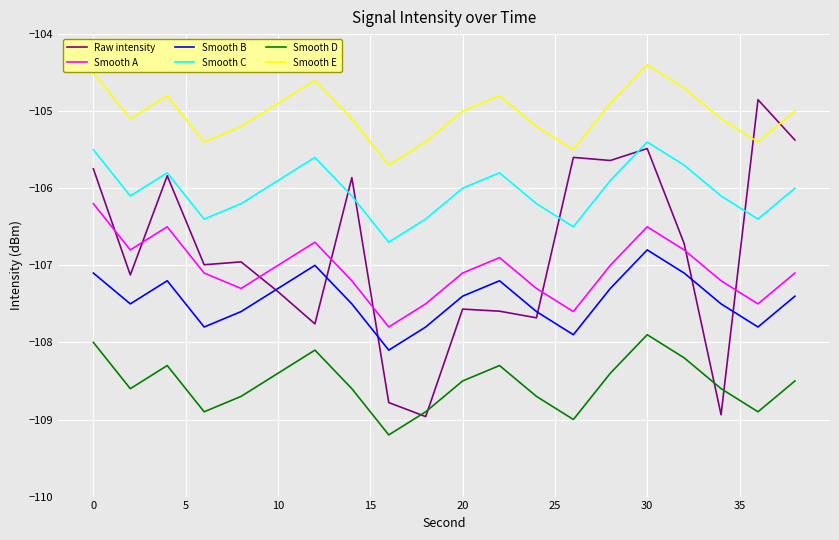

What is the smallest value displayed?

-109.2